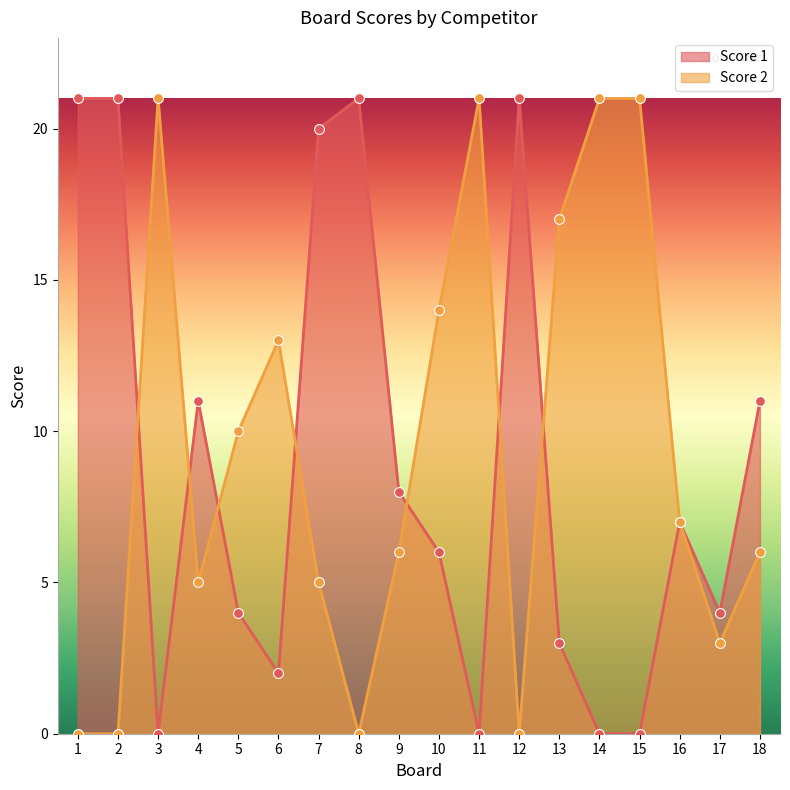

At how many categories does at least one series exceed 0?

18